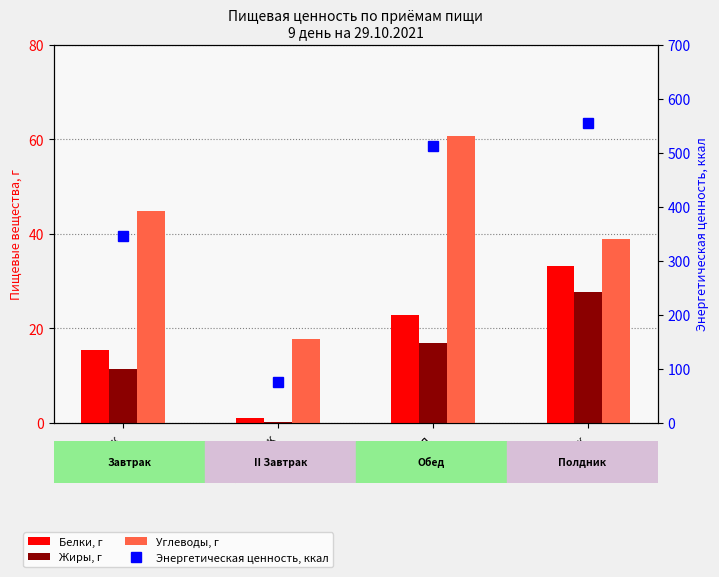

At Обед, list the series in order from largest to smallest.

Энергетическая ценность, ккал, Углеводы, г, Белки, г, Жиры, г